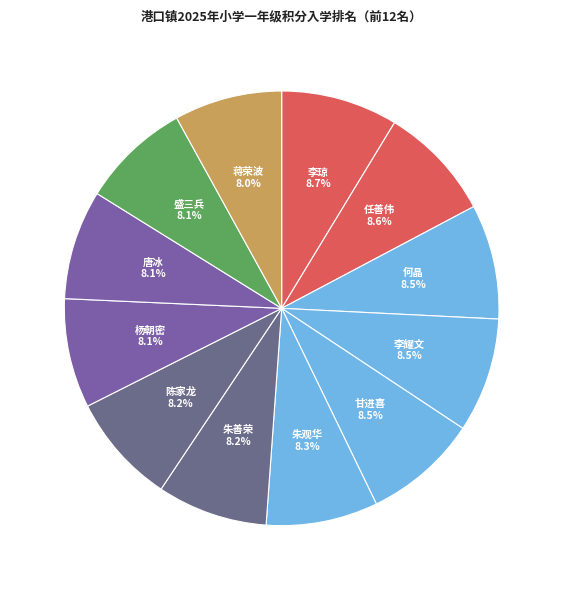

Count the number of slices in the pie.

12